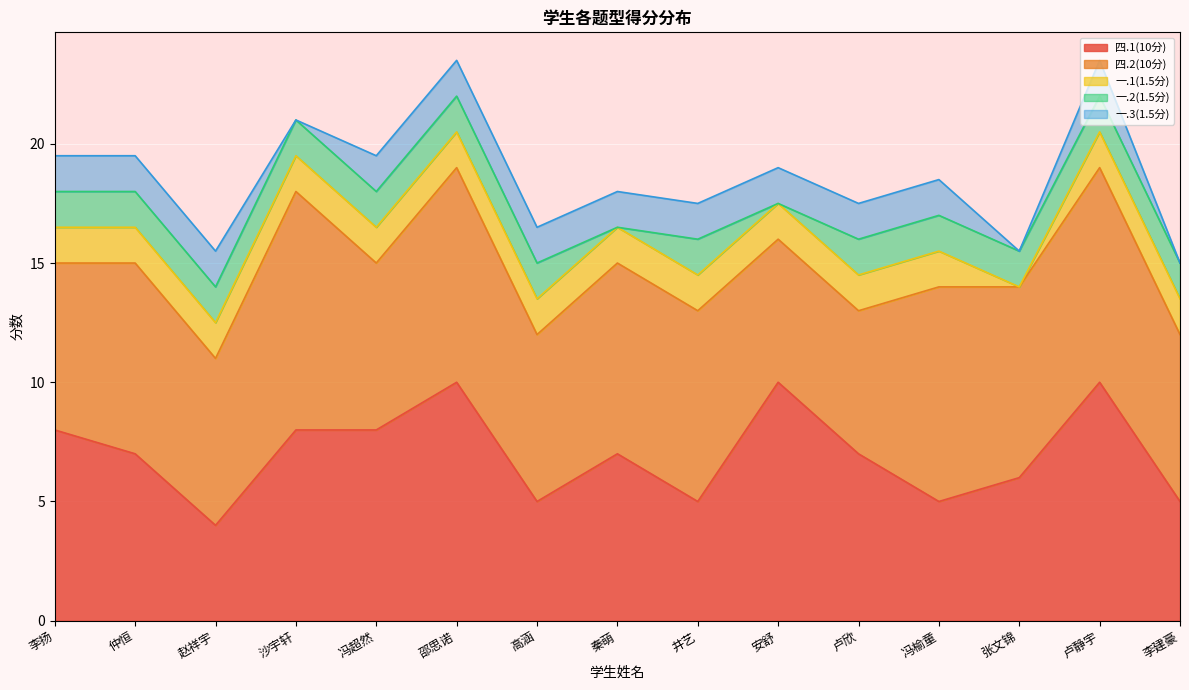

Rank the categories by 一.2(1.5分) value from lowest to highest.

秦萌, 安舒, 李扬, 仲恒, 赵祥宇, 沙宇轩, 冯超然, 邵思诺, 高涵, 井艺, 卢欣, 冯榆童, 张文锦, 卢静宇, 李建豪